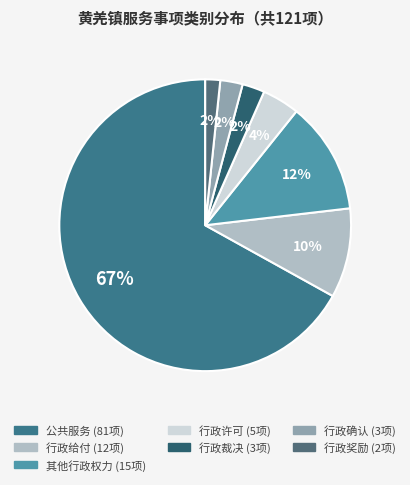

Rank the categories by value from highest to lowest.

公共服务, 其他行政权力, 行政给付, 行政许可, 行政裁决, 行政确认, 行政奖励